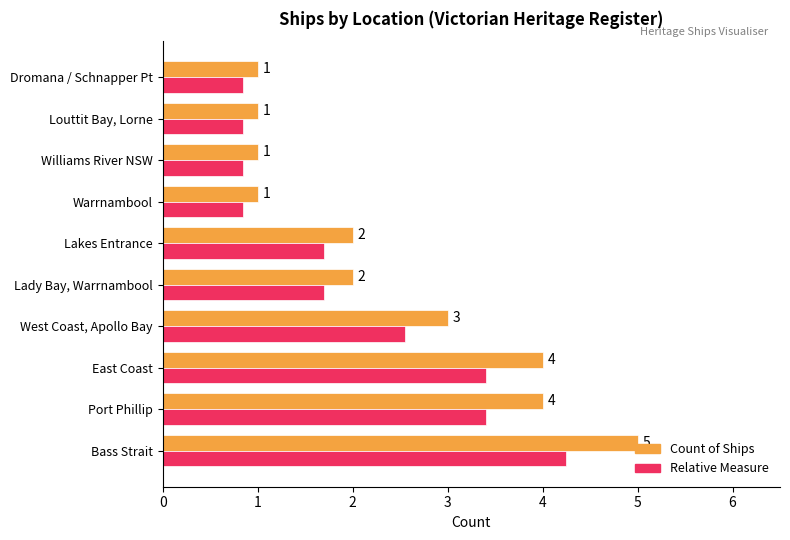

At which label is Count of Ships closest to 3?

West Coast, Apollo Bay